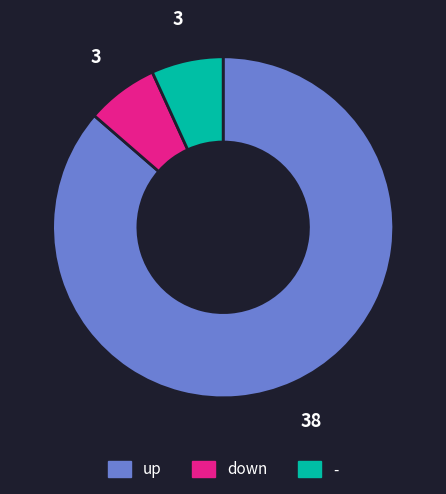

True or false: down accounts for 7% of the total.

True